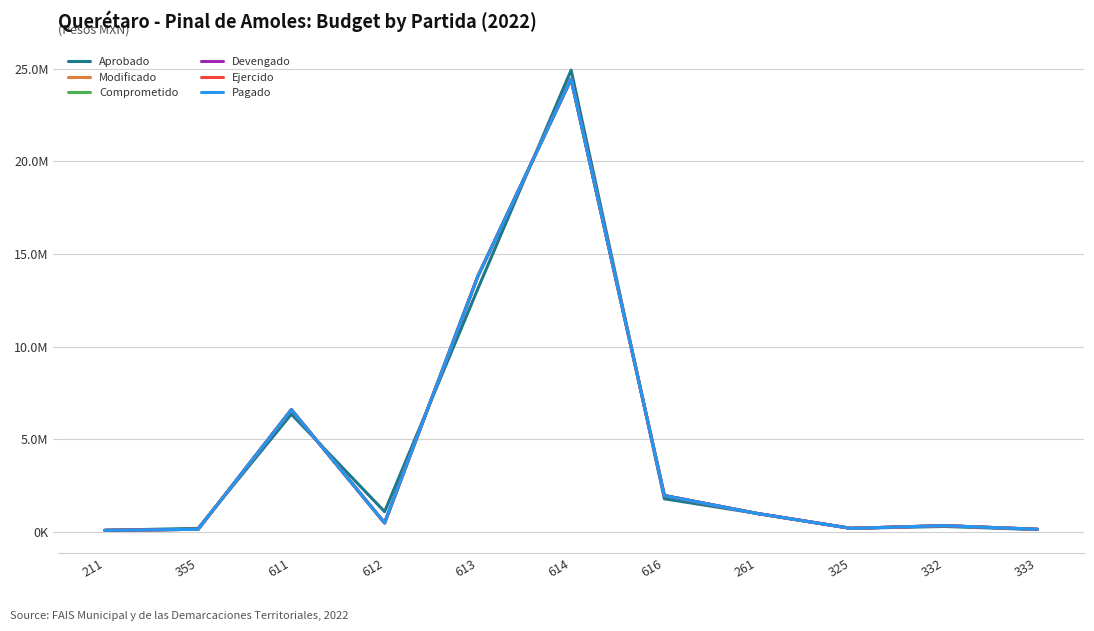

Reading right to left, extract all data points from this chart.

Aprobado: 133115.0	302180.0	200000.0	1000000.0	1795918.2	24920754.1	13125648.9	1100000.0	6360908.8	200000.0	92900.9
Modificado: 150800.0	345680.0	199990.0	997750.4	1969037.4	24436296.3	13797673.1	490420.1	6601689.8	148227.1	92542.6
Comprometido: 150800.0	345680.0	199990.0	997750.4	1969037.4	24436296.3	13797673.1	490420.1	6601689.8	148227.1	92542.6
Devengado: 150800.0	345680.0	199990.0	997750.4	1969037.4	24436296.3	13797673.1	490420.1	6601689.8	148227.1	92542.6
Ejercido: 150800.0	345680.0	199990.0	997750.4	1969037.4	24436296.3	13797673.1	490420.1	6601689.8	148227.1	92542.6
Pagado: 150800.0	345680.0	199990.0	997750.4	1969037.4	24436296.3	13797673.1	490420.1	6601689.8	148227.1	92542.6